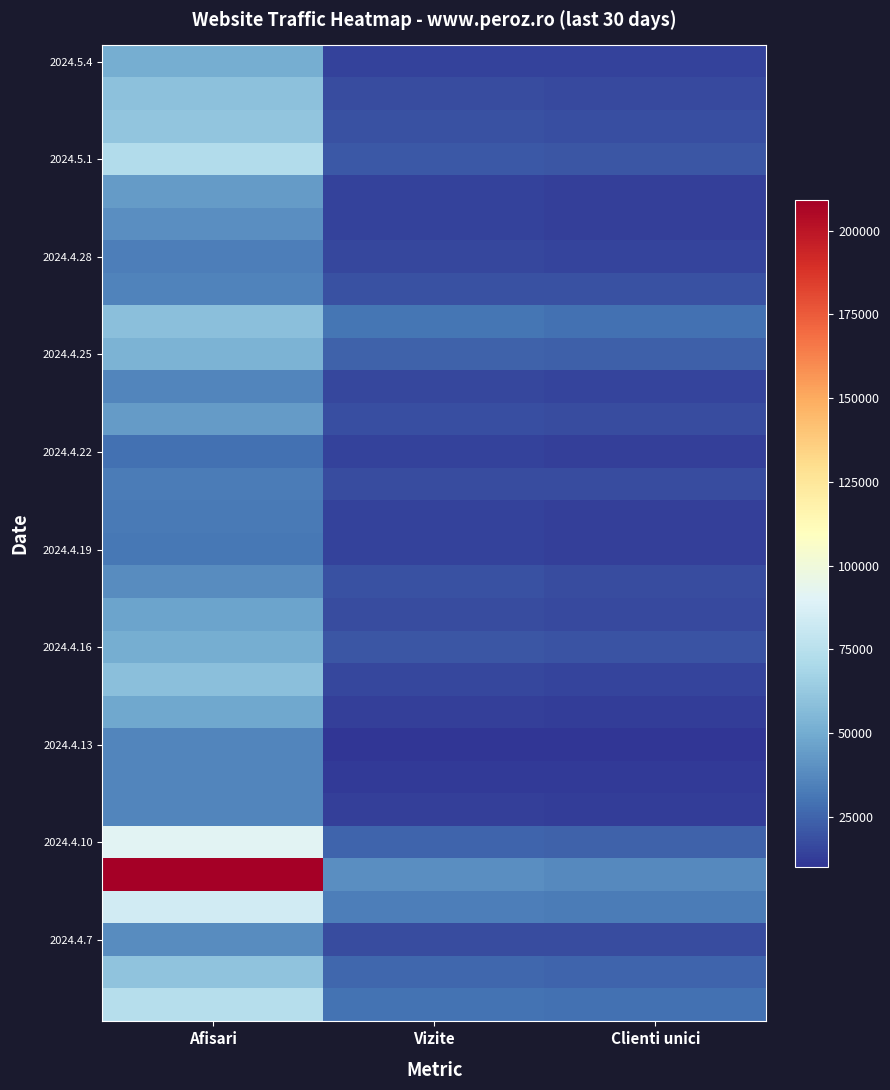

What is the total value across all series at Afisari?

1621795